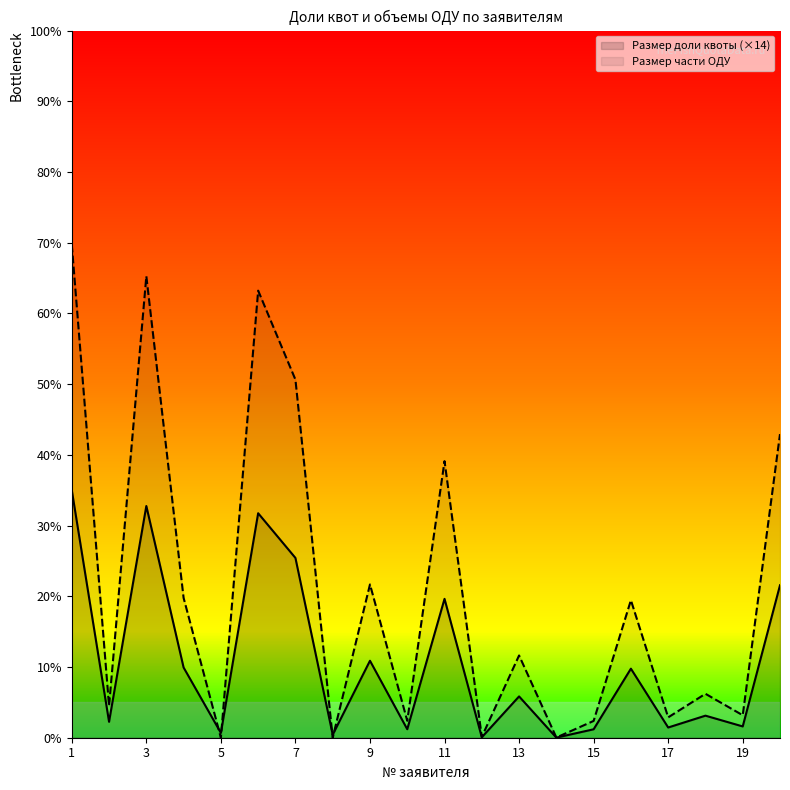

Rank the series by their maximum value, from lowest to highest.

Размер доли квоты (×14), Размер части ОДУ